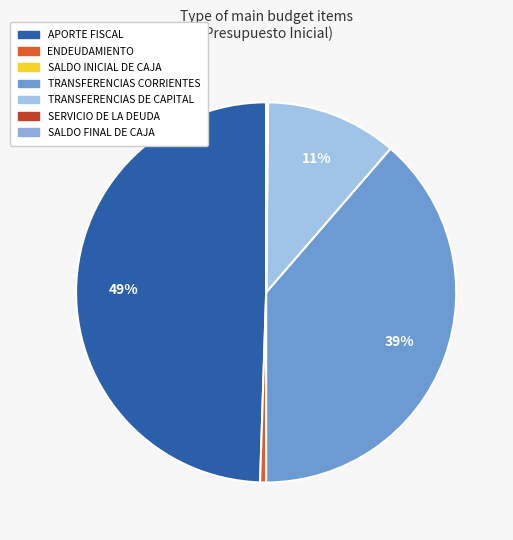

Is TRANSFERENCIAS DE CAPITAL the majority of the pie?

No